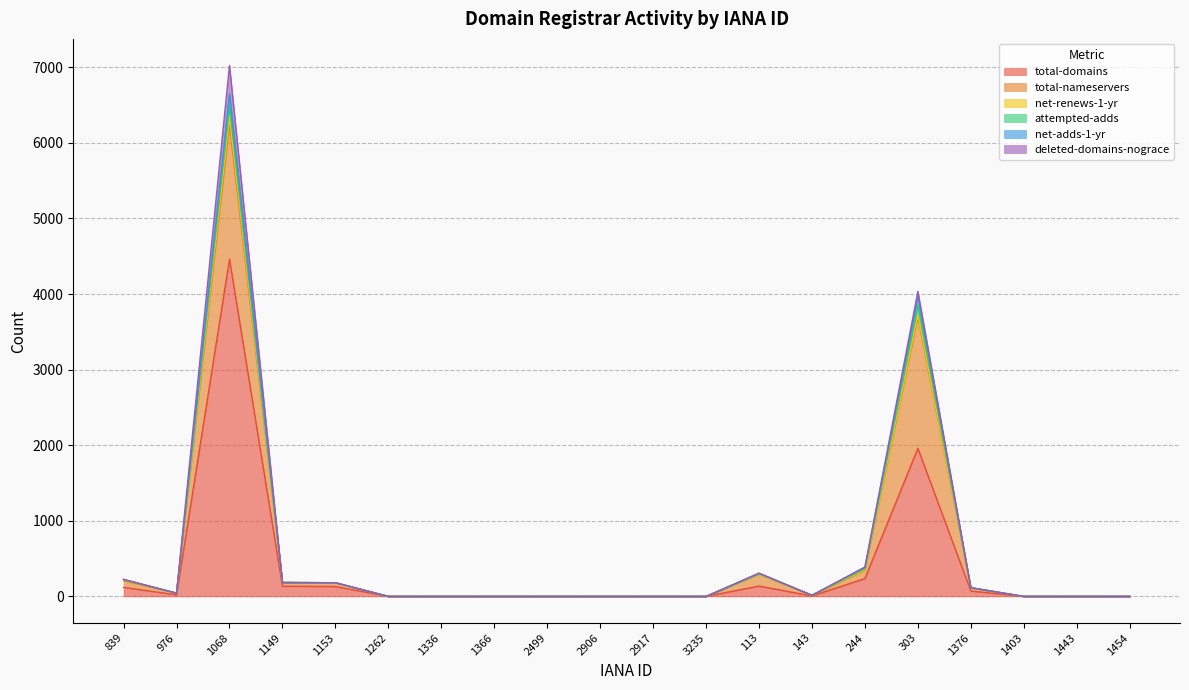

True or false: total-domains has a value of 237 at 244.

True